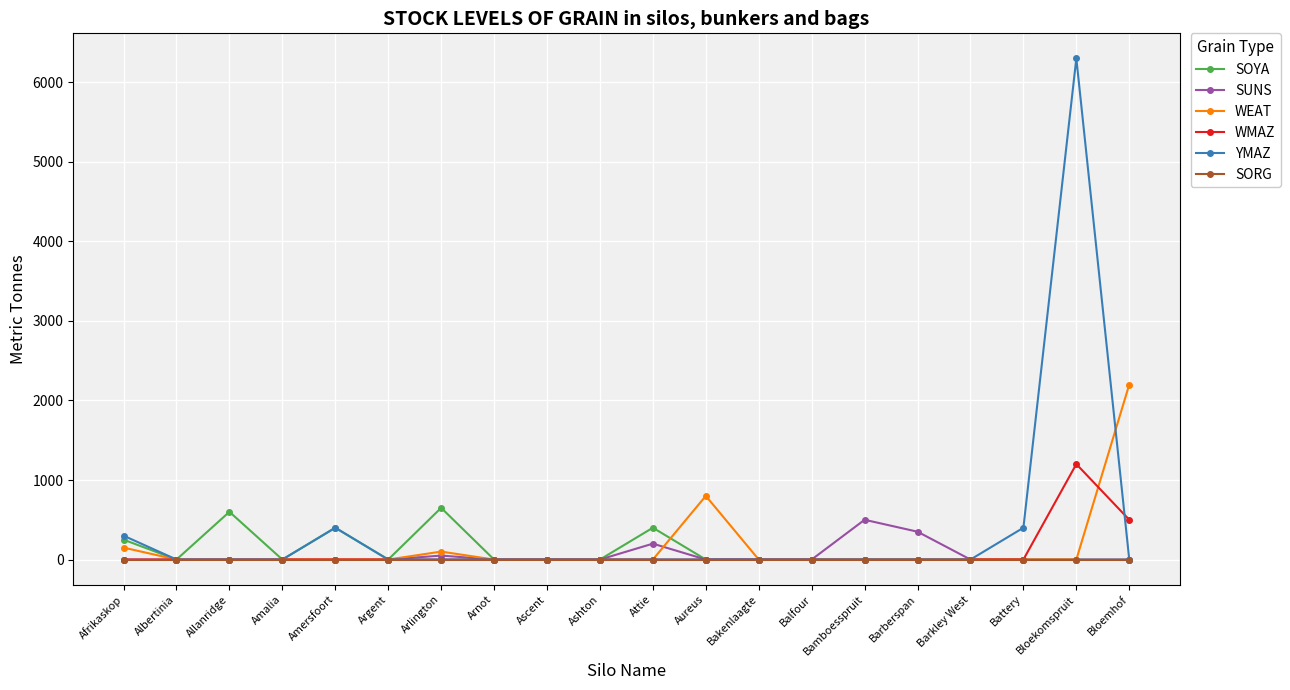

Reading left to right, what are all the values shown in this chart?

SOYA: 250	0	600	0	400	0	650	0	0	0	400	0	0	0	0	0	0	0	0	0
SUNS: 0	0	0	0	0	0	50	0	0	0	200	0	0	0	500	350	0	0	0	0
WEAT: 150	0	0	0	0	0	100	0	0	0	0	800	0	0	0	0	0	0	0	2200
WMAZ: 0	0	0	0	0	0	0	0	0	0	0	0	0	0	0	0	0	0	1200	500
YMAZ: 300	0	0	0	400	0	0	0	0	0	0	0	0	0	0	0	0	400	6300	0
SORG: 0	0	0	0	0	0	0	0	0	0	0	0	0	0	0	0	0	0	0	0